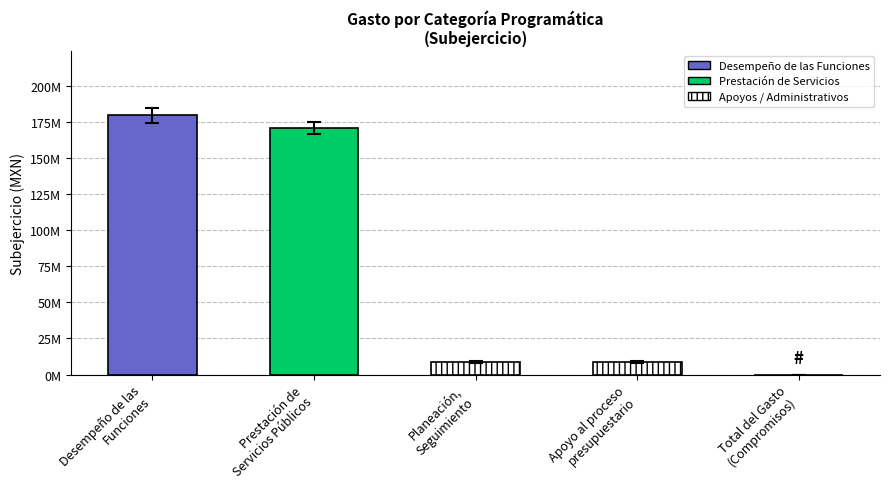

Reading left to right, list all the values displayed in this chart.

Desempeño de las
Funciones=179485193.6	Prestación de
Servicios Públicos=170779126.7	Planeación,
Seguimiento=8706066.9	Apoyo al proceso
presupuestario=8893497.4	Total del Gasto
(Compromisos)=0.0